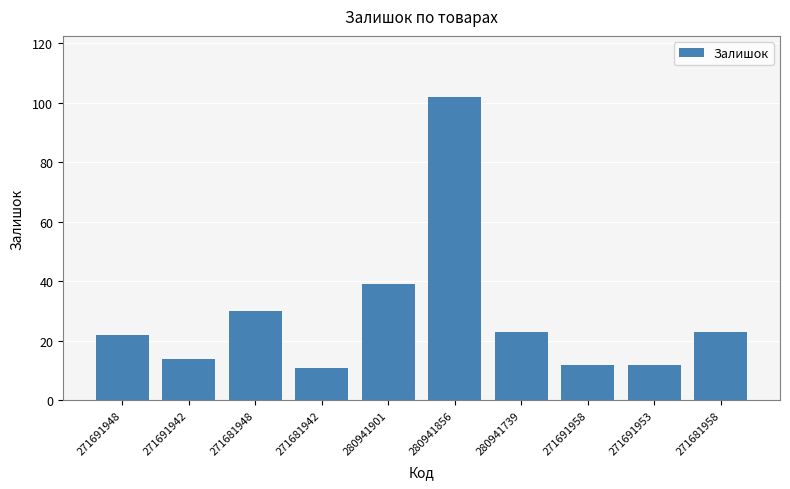

What is the maximum value shown in the chart?

102